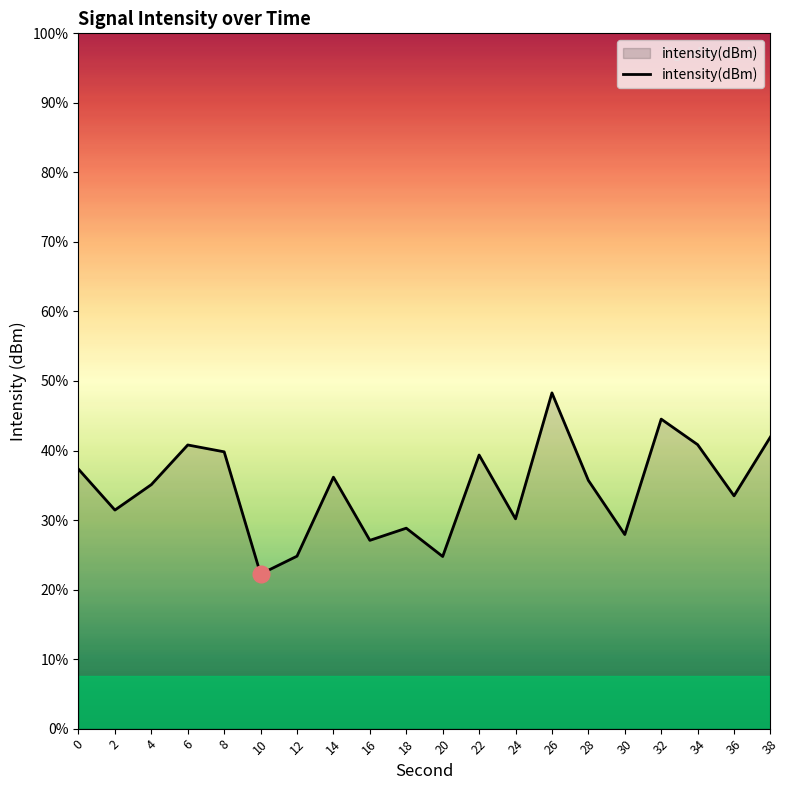

At which label does the data first exceed -132?

6